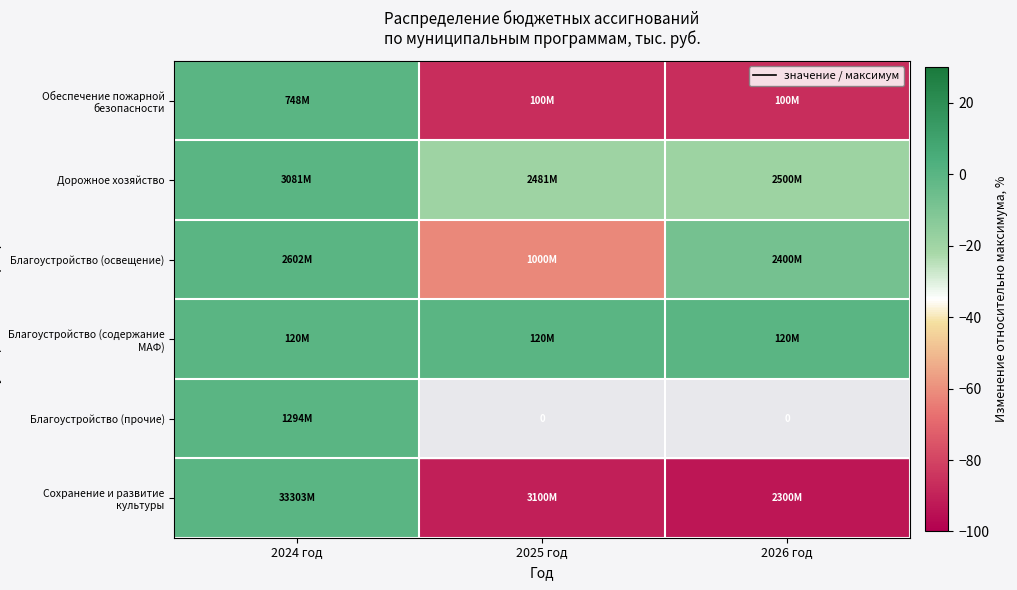

At which label does Сохранение и развитие культуры first exceed -90?

2024 год